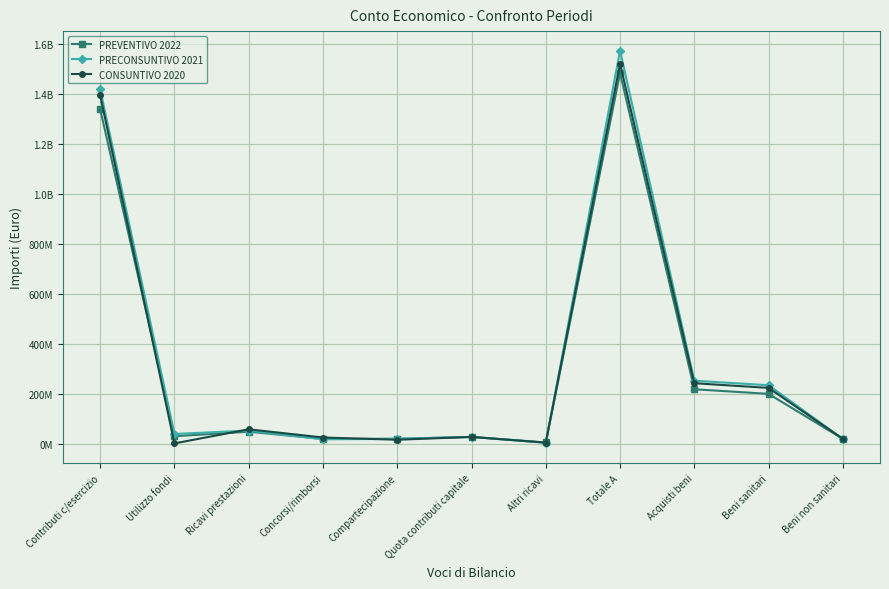

Where is the first local maximum for CONSUNTIVO 2020?

Ricavi prestazioni